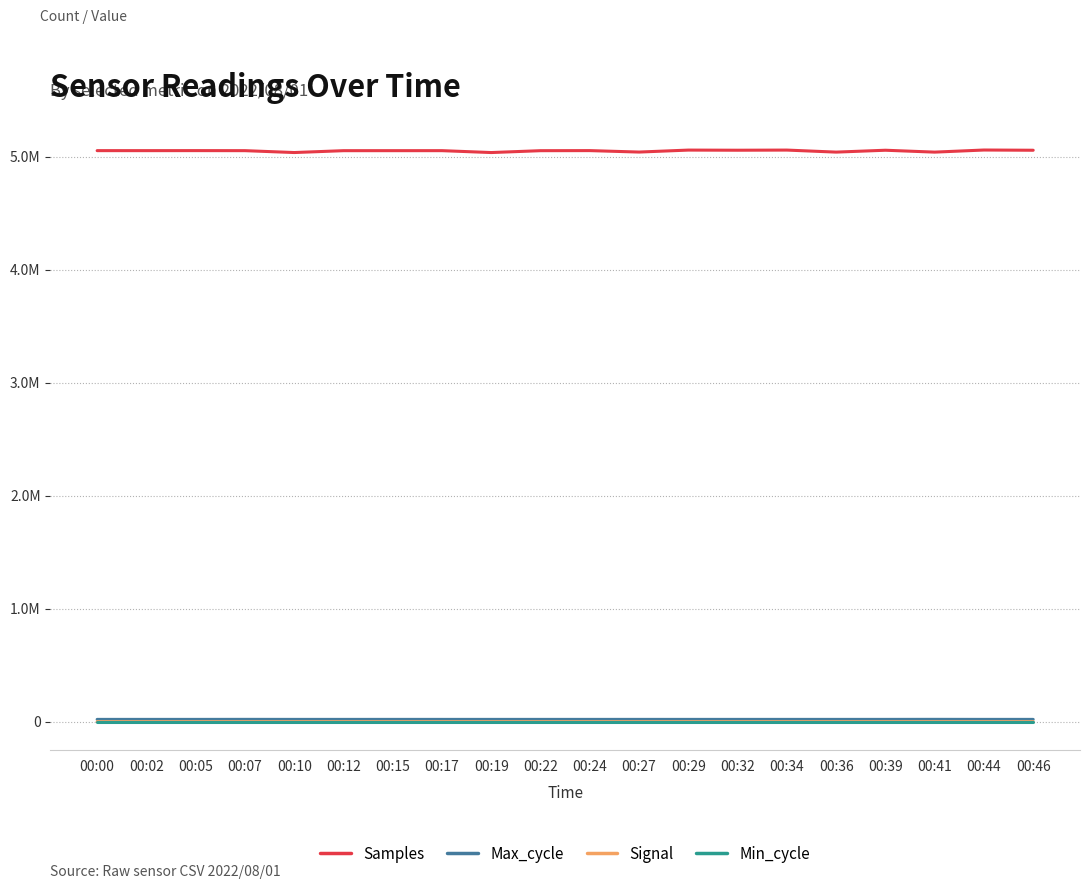

What are all the series names shown in the legend?

Samples, Max_cycle, Signal, Min_cycle